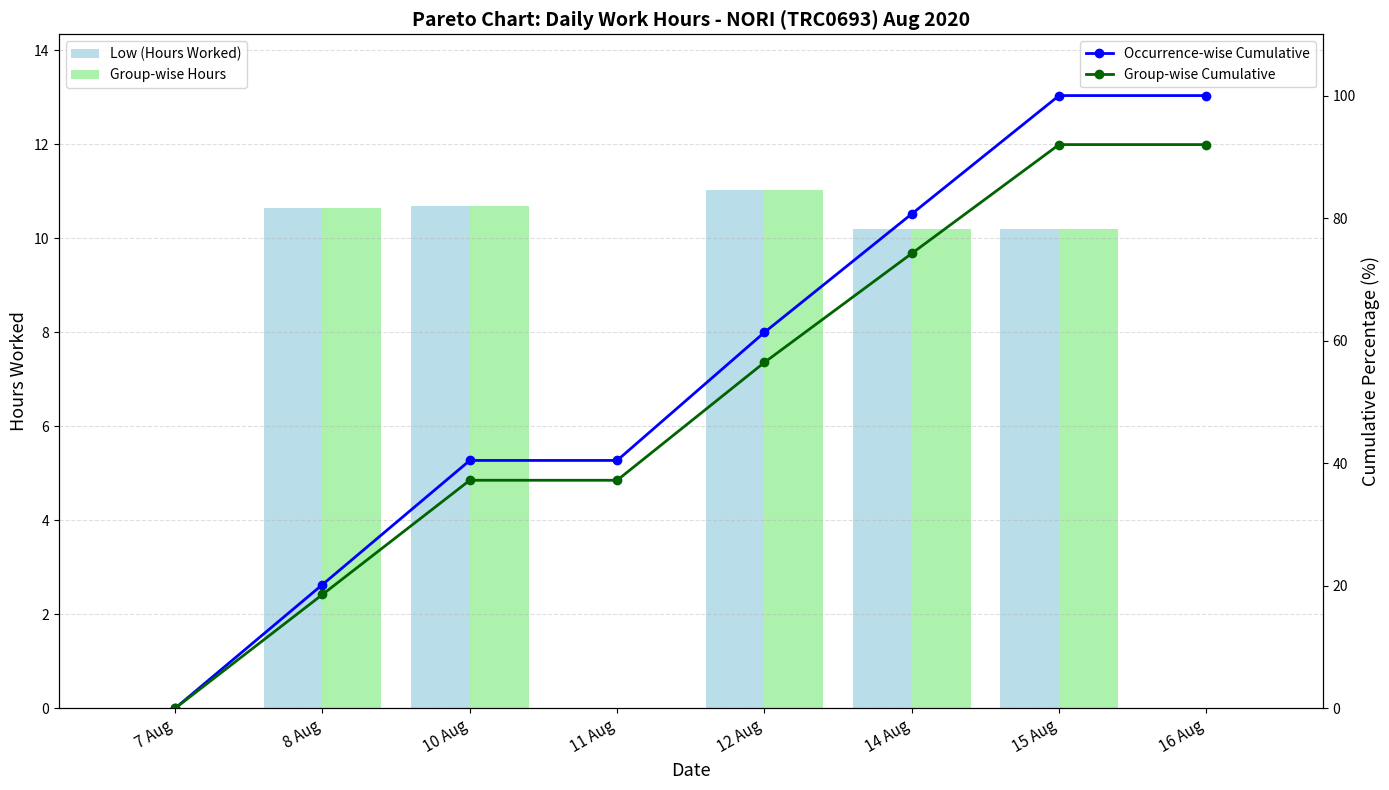

Rank the series at 15 Aug from lowest to highest value.

Low (Hours Worked), Group-wise Hours, Group-wise Cumulative, Occurrence-wise Cumulative